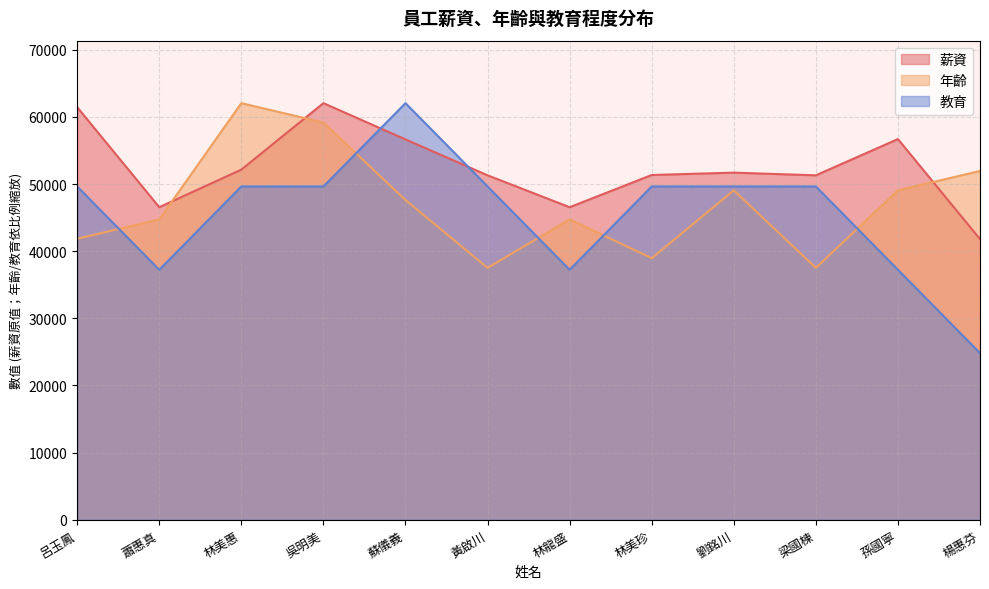

Which series ends up on top after the final intersection of 年齡 and 教育?

年齡